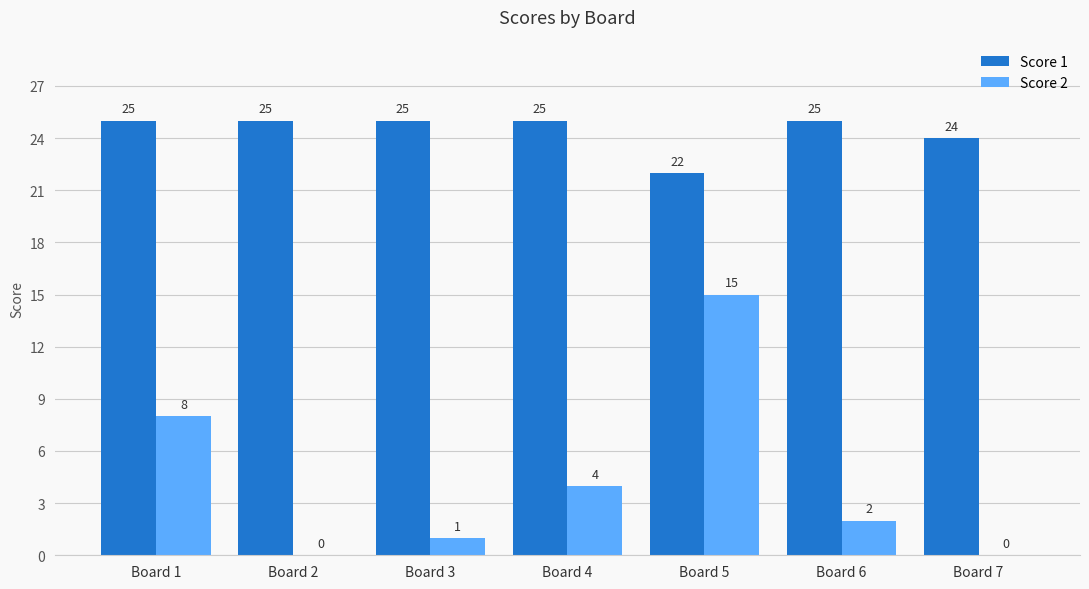

Reading right to left, transcribe all the data shown in this chart.

Score 1: Board 7=24	Board 6=25	Board 5=22	Board 4=25	Board 3=25	Board 2=25	Board 1=25
Score 2: Board 7=0	Board 6=2	Board 5=15	Board 4=4	Board 3=1	Board 2=0	Board 1=8